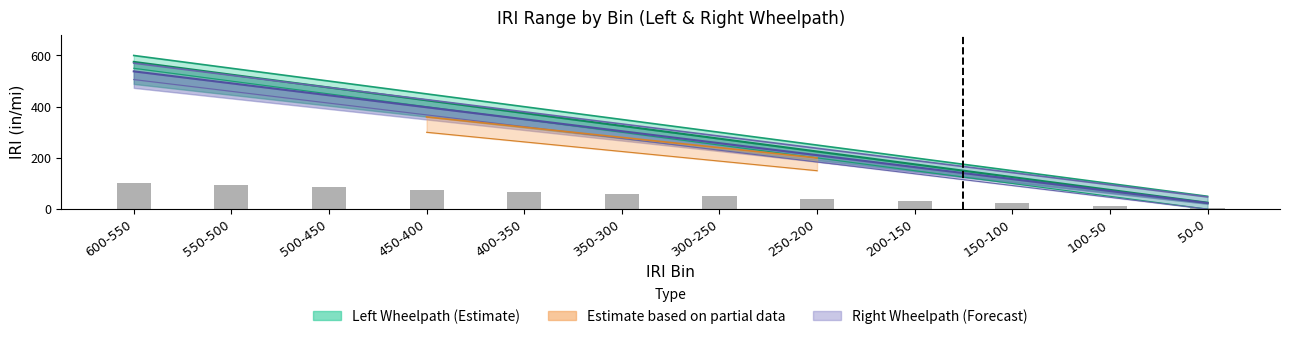

Is it true that the value at 350-300 is 84.5?

False